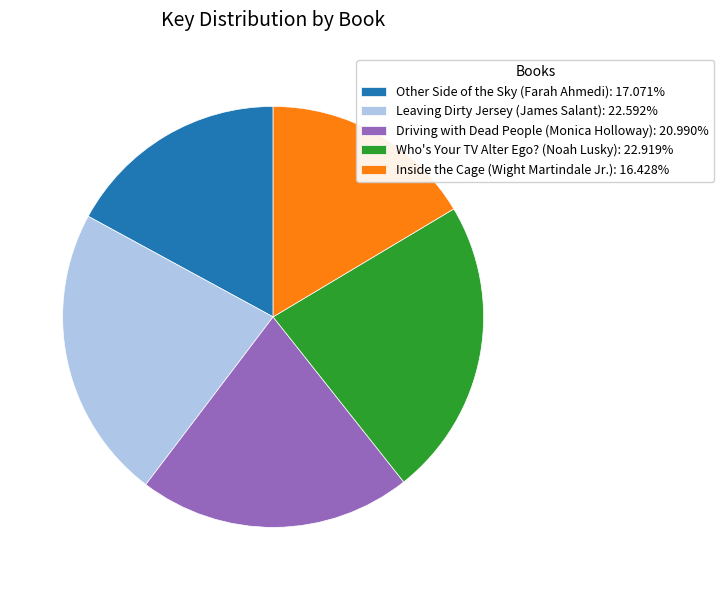

Do Other Side of the Sky (Farah Ahmedi): 17.071% and Driving with Dead People (Monica Holloway): 20.990% together represent more than half of the pie?

No